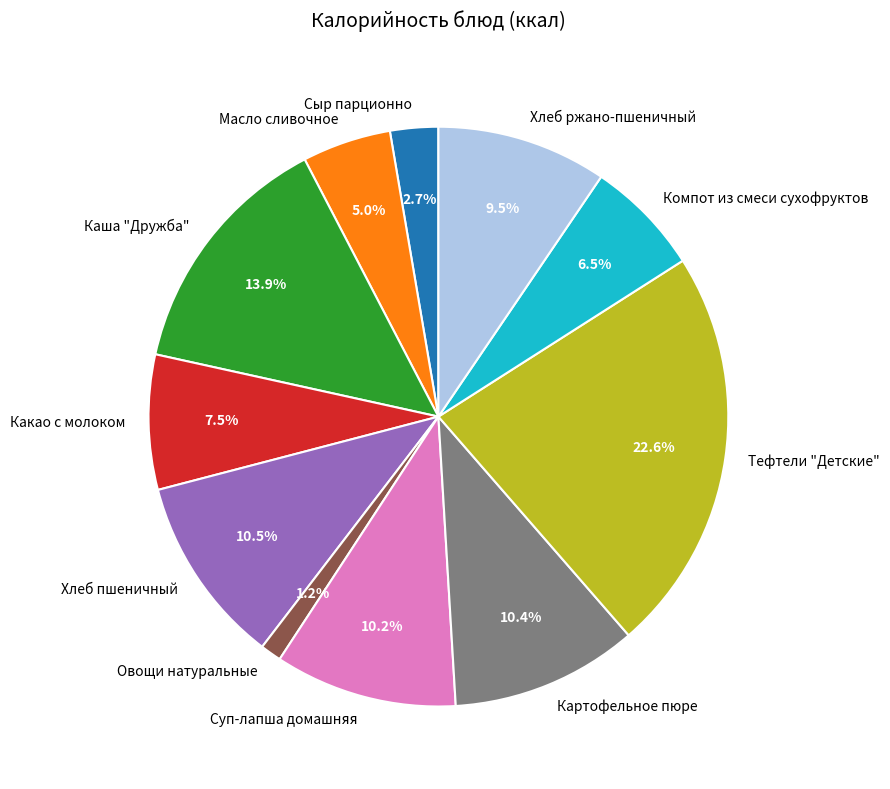

Combined, do Хлеб ржано-пшеничный and Какао с молоком account for over 50%?

No